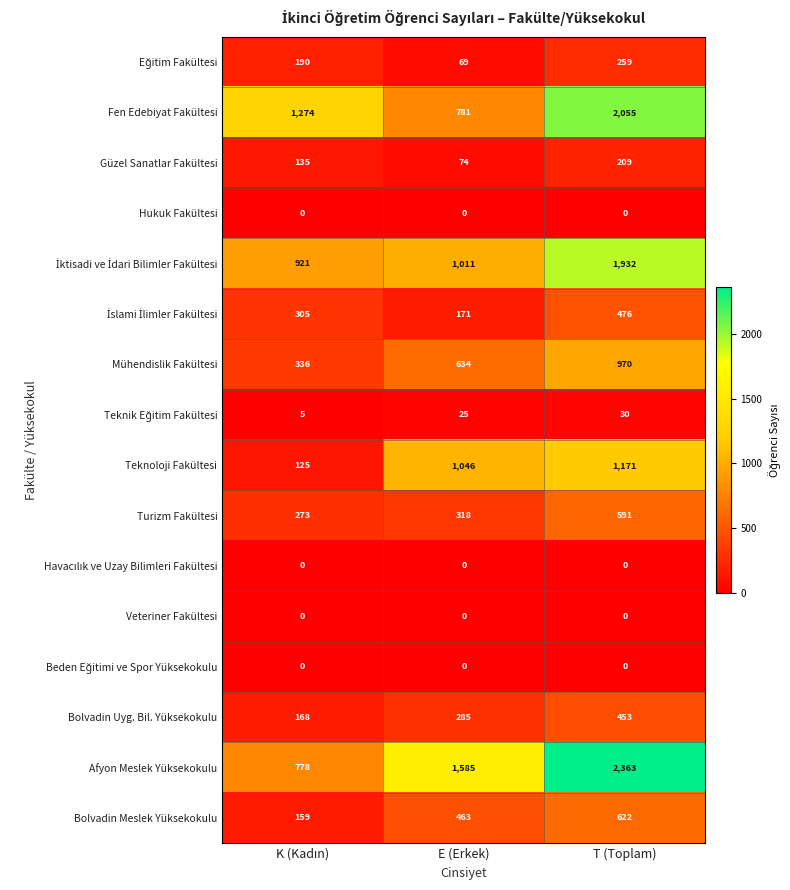

What is the maximum value shown in the chart?

2363